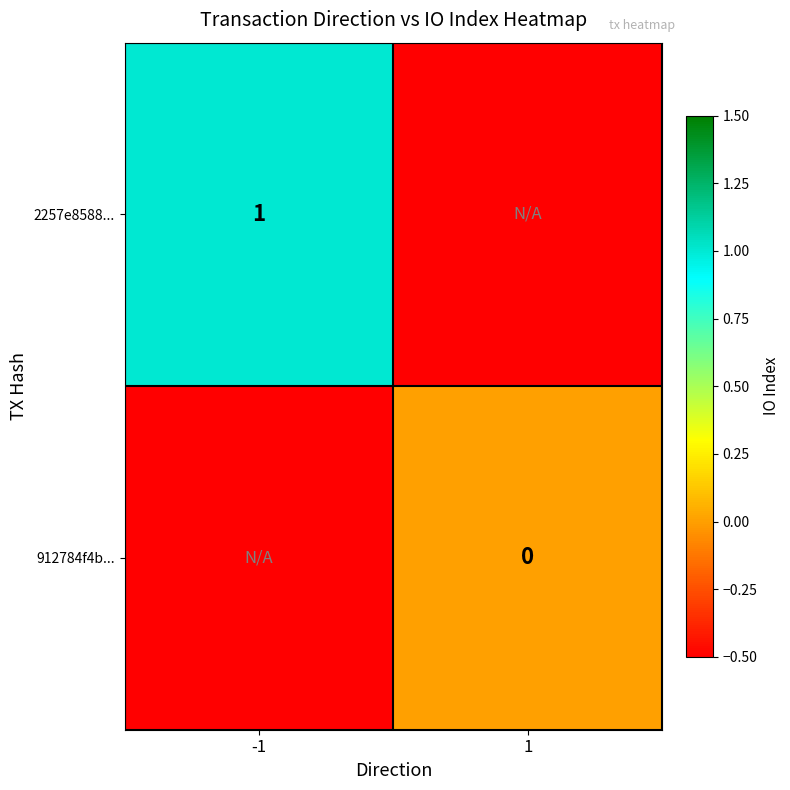

The 2257e8588... series shows 1.0 at -1. True or false?

True